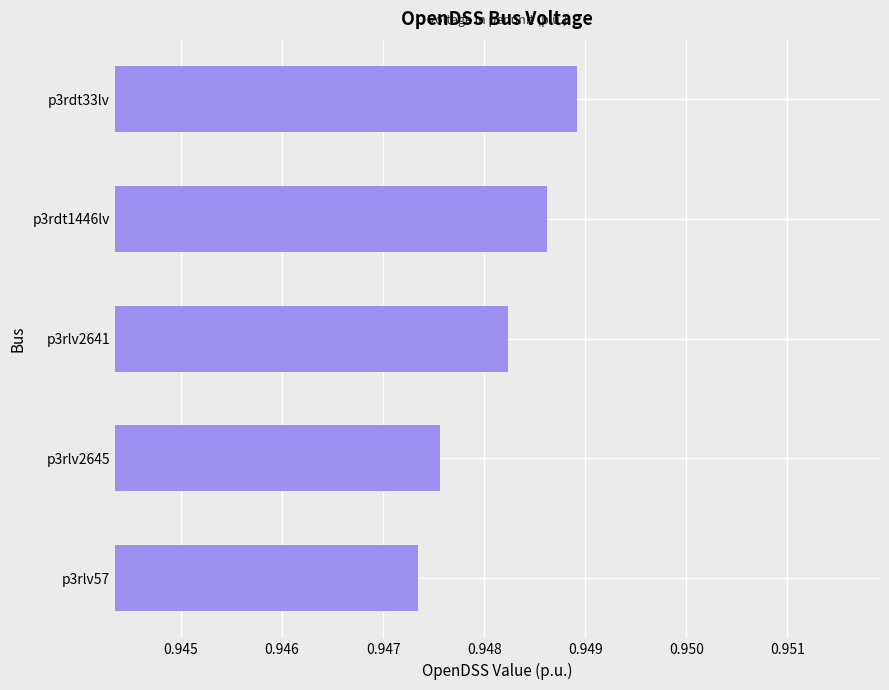

Which has a higher value, p3rlv2645 or p3rdt33lv?

p3rdt33lv